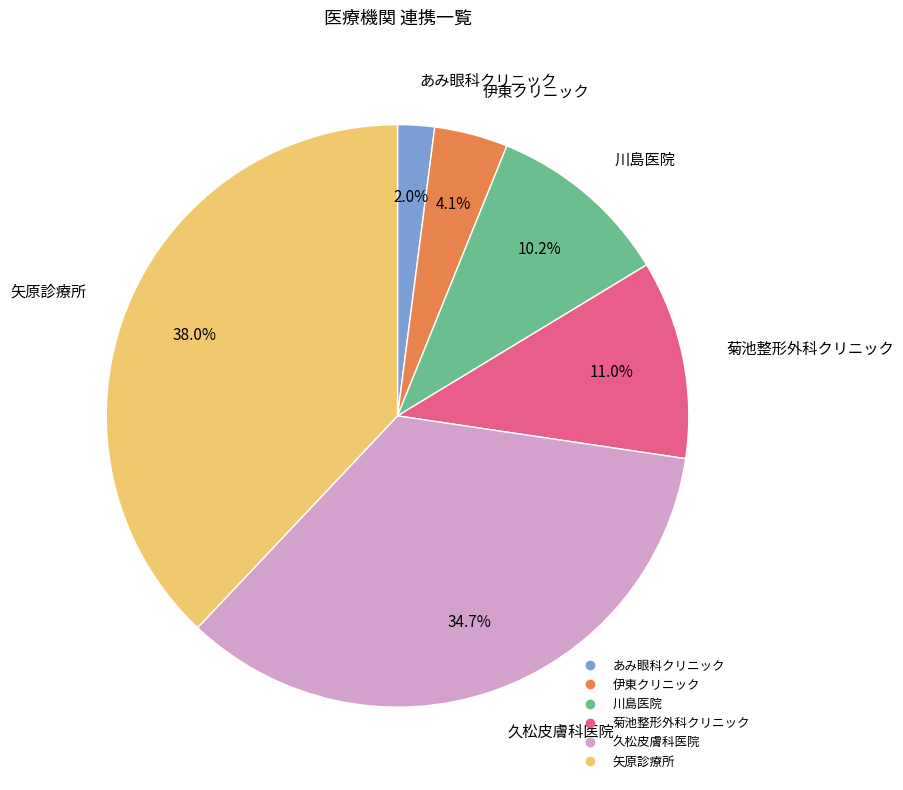

Does any single category account for the majority?

No